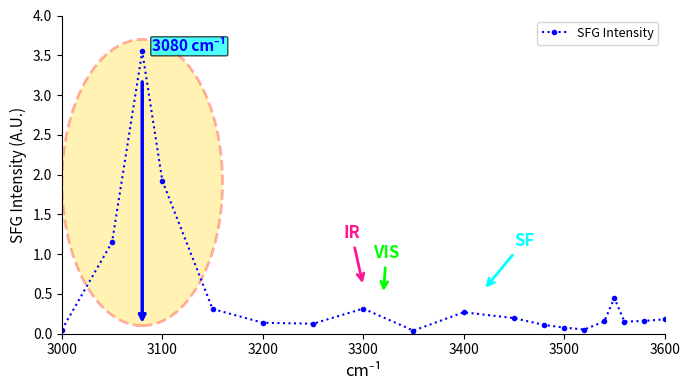

What is the difference between the second highest and second lowest values?

1.9